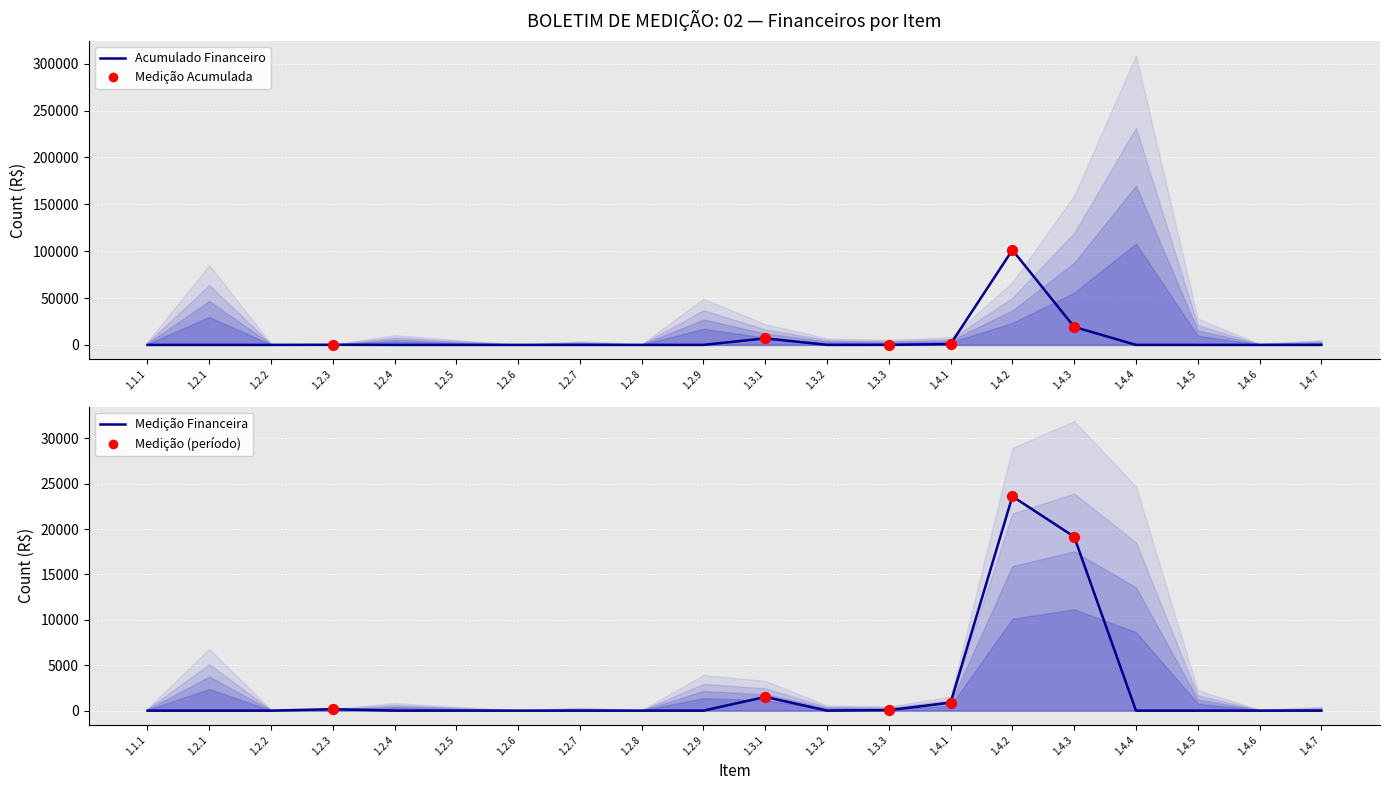

Which series has the largest Y range (max minus min)?

ACUM (Financeiro)